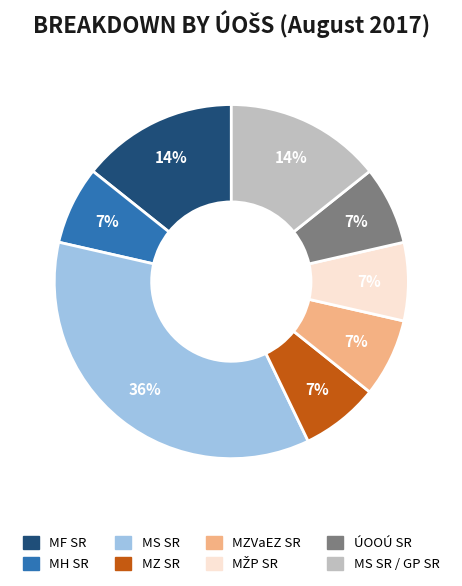

Is there a majority slice in this chart?

No